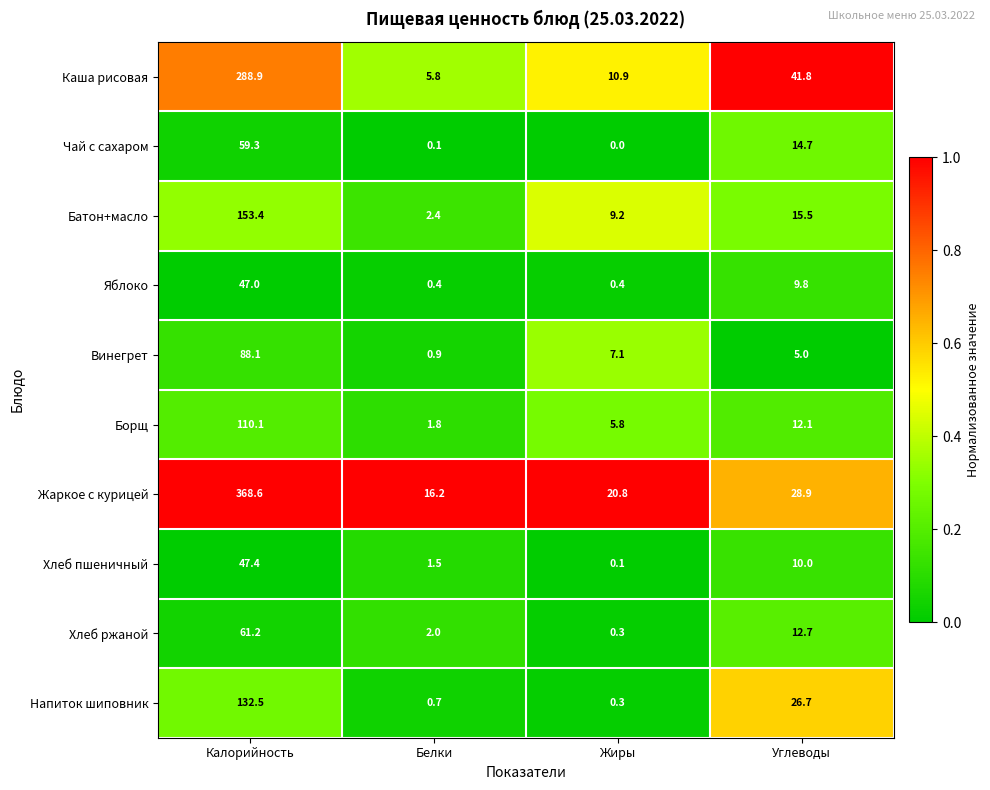

List the series in order of their peak value, lowest first.

Яблоко, Хлеб пшеничный, Чай с сахаром, Хлеб ржаной, Винегрет, Борщ, Напиток шиповник, Батон+масло, Каша рисовая, Жаркое с курицей